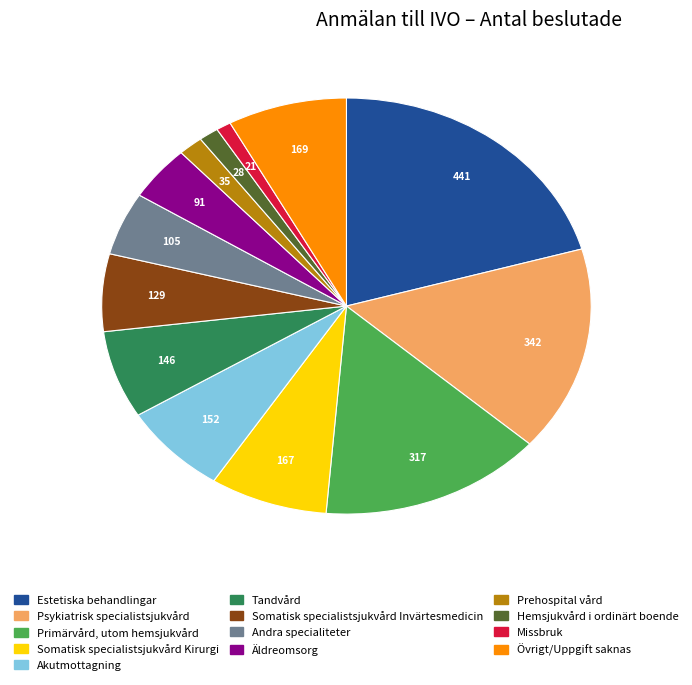

How many slices are in this pie chart?

13